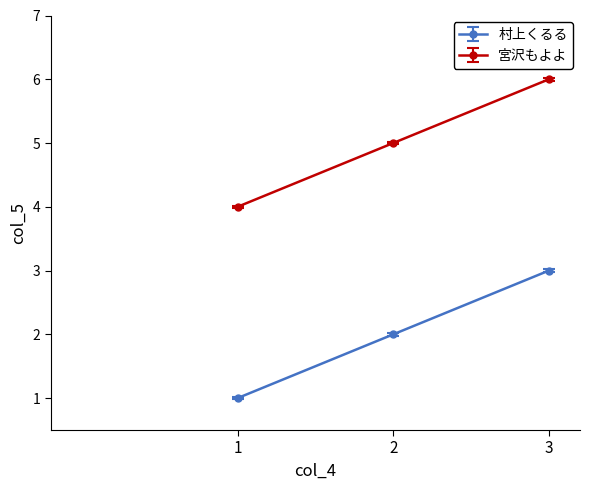

True or false: 宮沢もよよ has a value of 6 at 3.

True